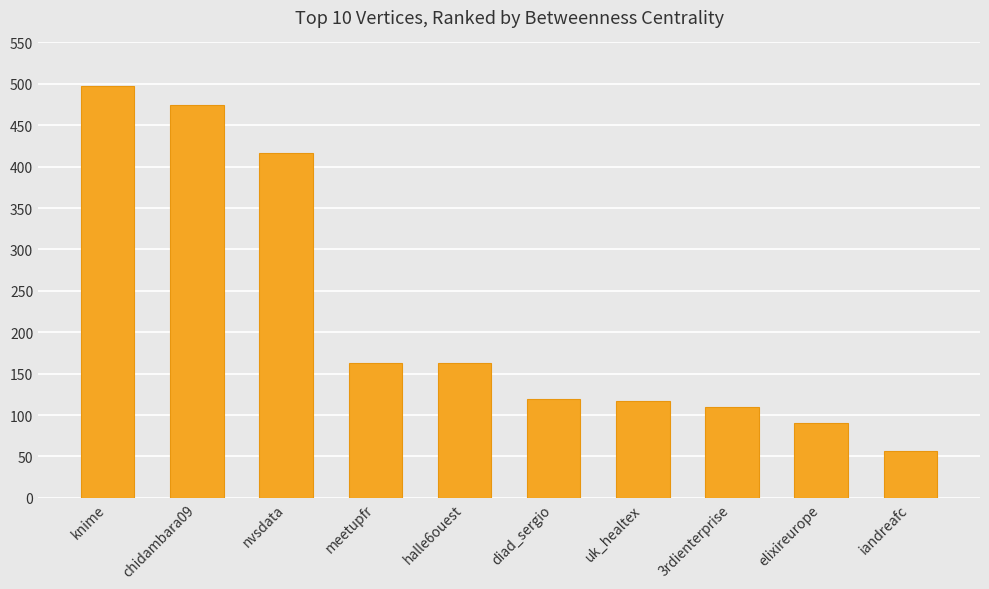

How many categories are shown in the chart?

10